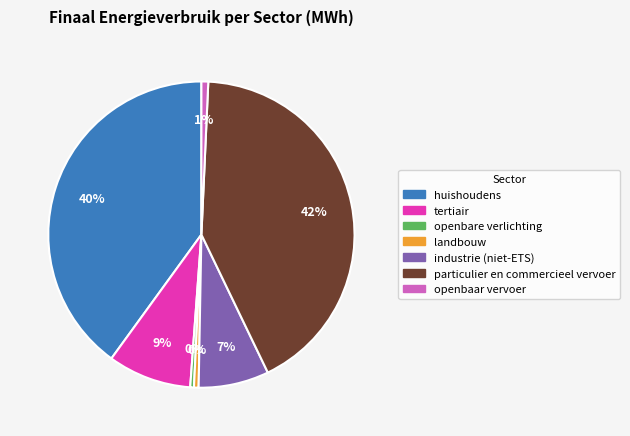

Is the sum of industrie (niet-ETS) and huishoudens greater than half?

No